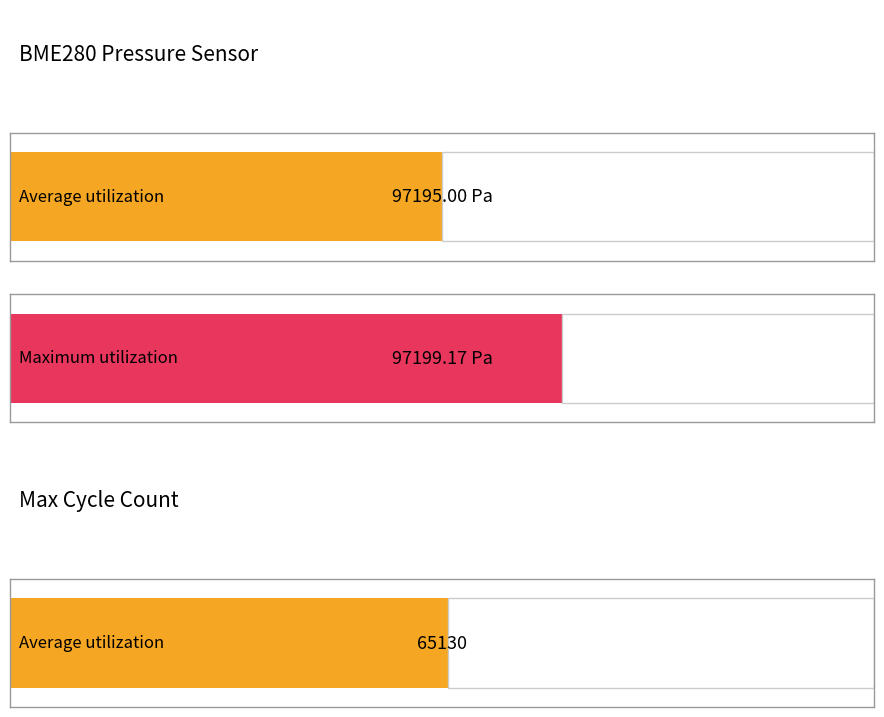

Is it true that Samples equals 178924.2 at 00:11?

False